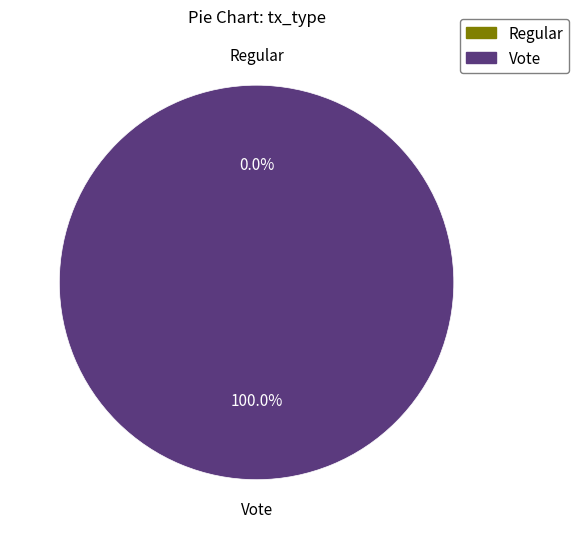

To the nearest percent, what is the combined percentage of Vote and Regular?

100%